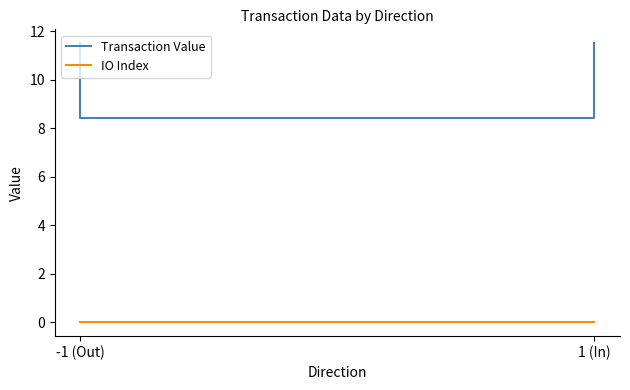

What is the highest value of the Transaction Value series?

11.5